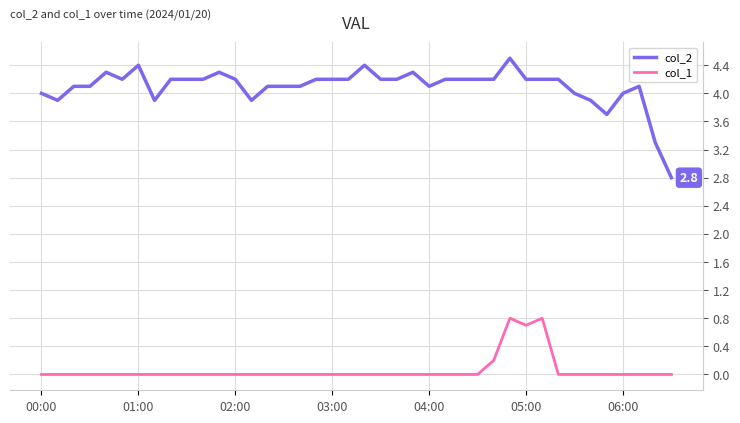

List the series in order of their peak value, highest first.

col_2, col_1